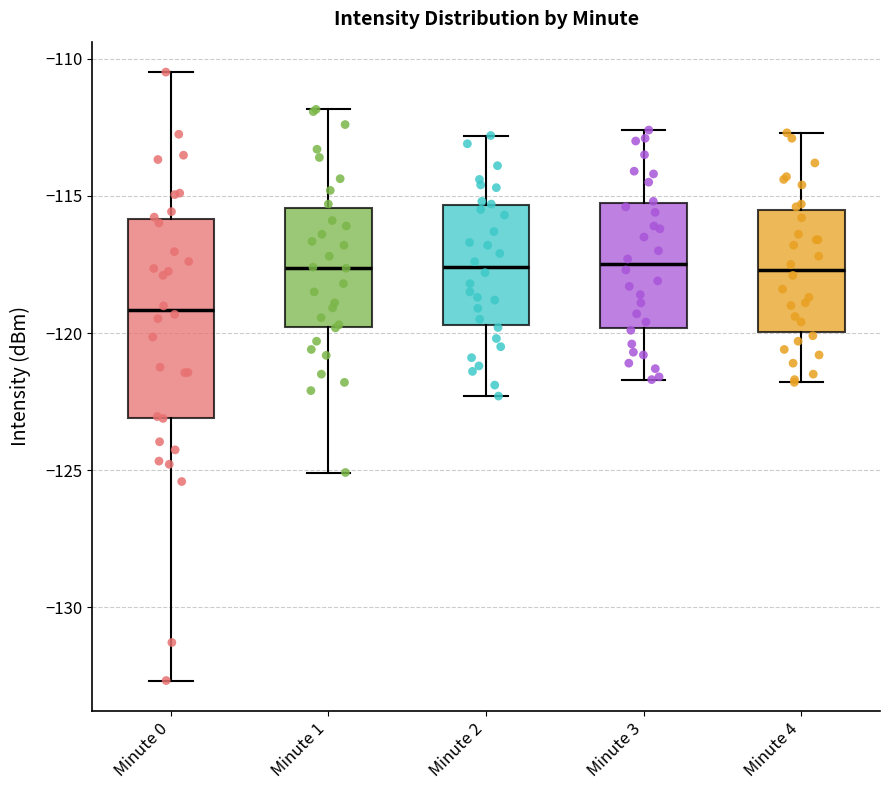

Which box is the tallest, from its lower edge to its upper edge?

Minute 0